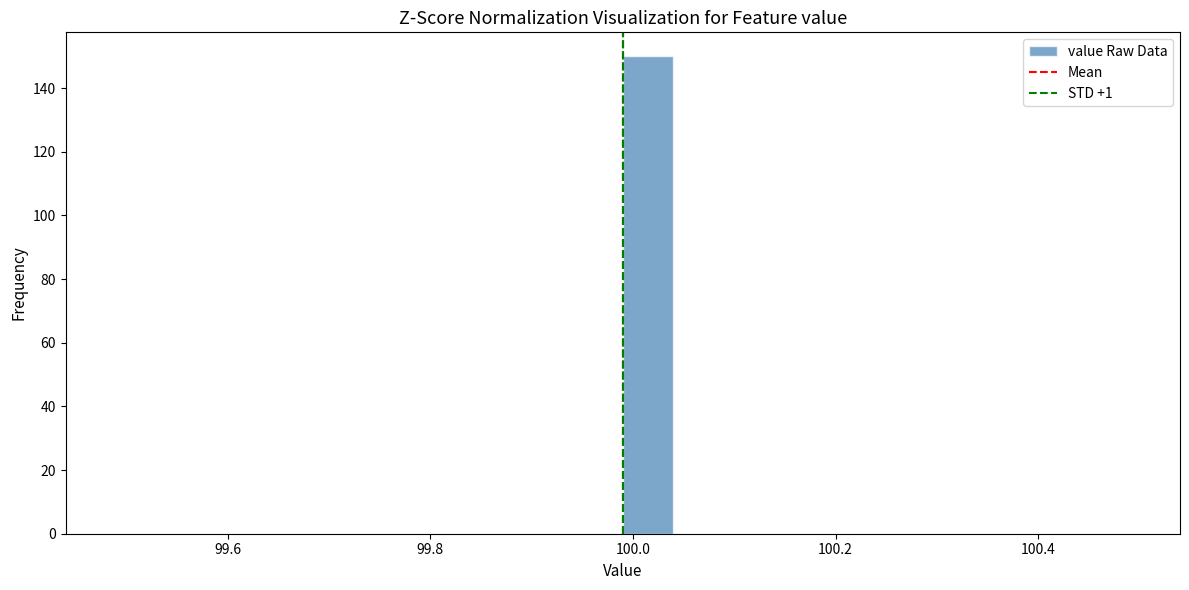

Read against the x-axis, roughly where is the centre of the tallest bar?

100.02